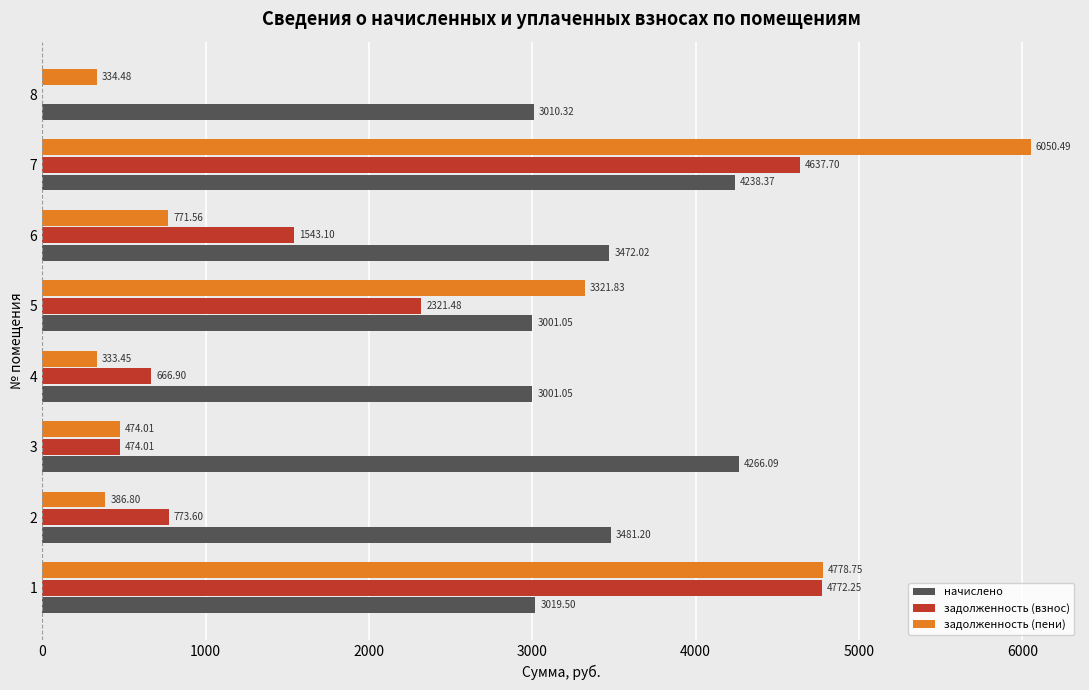

Between 5 and 7, which series saw the biggest shift?

задолженность (пени)